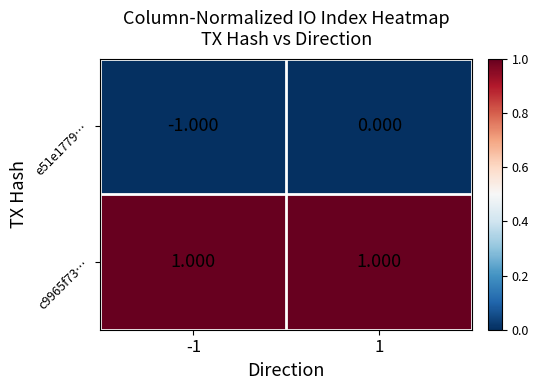

How many series are shown in this chart?

2